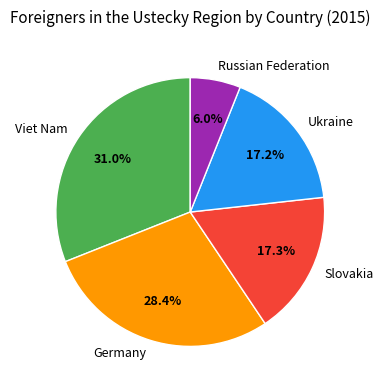

What is the smallest slice in the pie chart?

Russian Federation